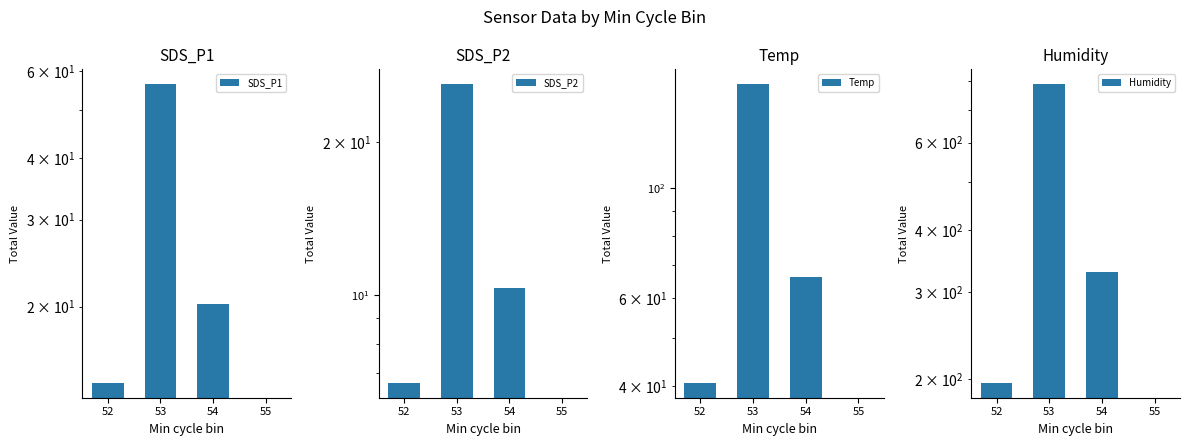

Reading left to right, extract all data points from this chart.

SDS_P1: 14.0	56.4	20.3	0.0
SDS_P2: 6.7	26.0	10.3	0.0
Temp: 40.6	161.3	66.2	0.0
Humidity: 196.7	787.3	328.8	0.0